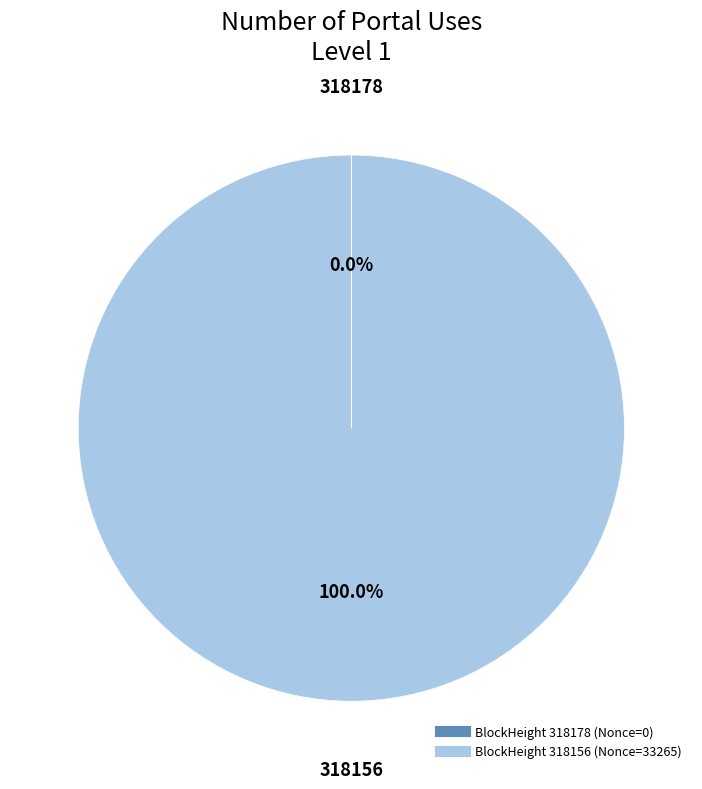

Is there a majority slice in this chart?

Yes